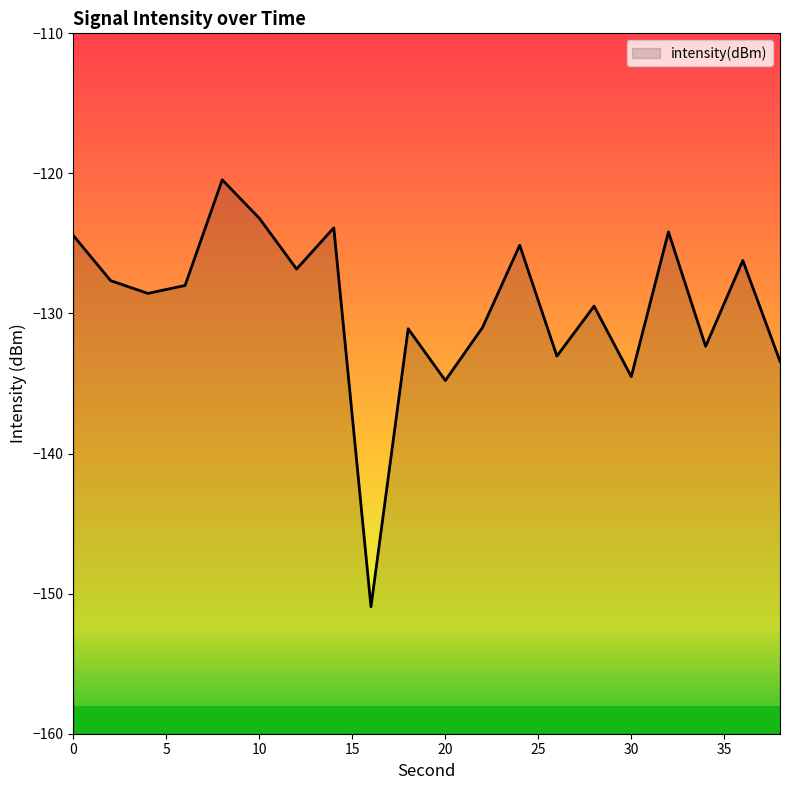

How many data points are less than -128?

11